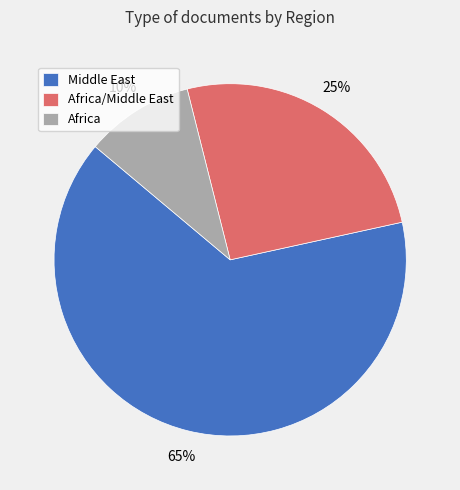

Rank the categories by value from lowest to highest.

Africa, Africa/Middle East, Middle East